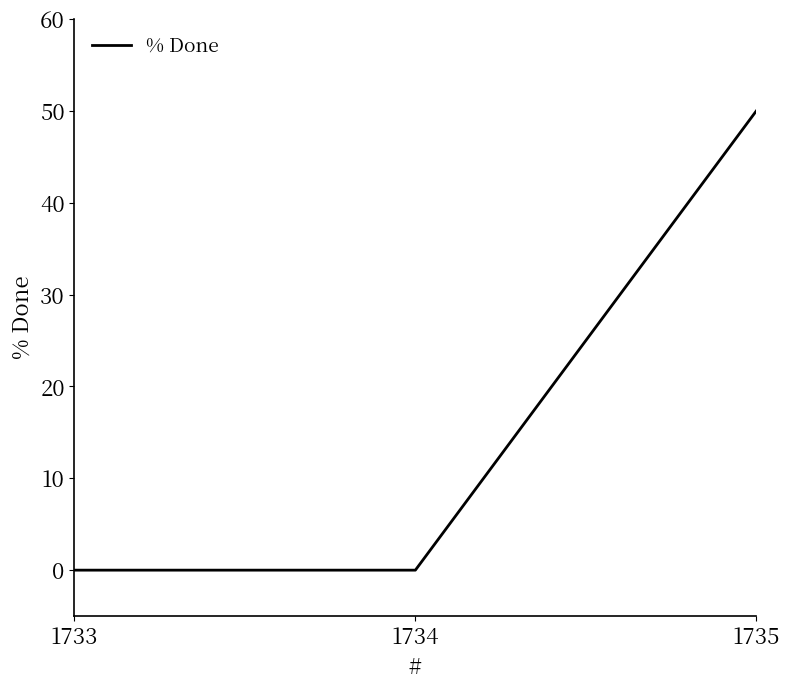

Reading right to left, extract all data points from this chart.

50	0	0